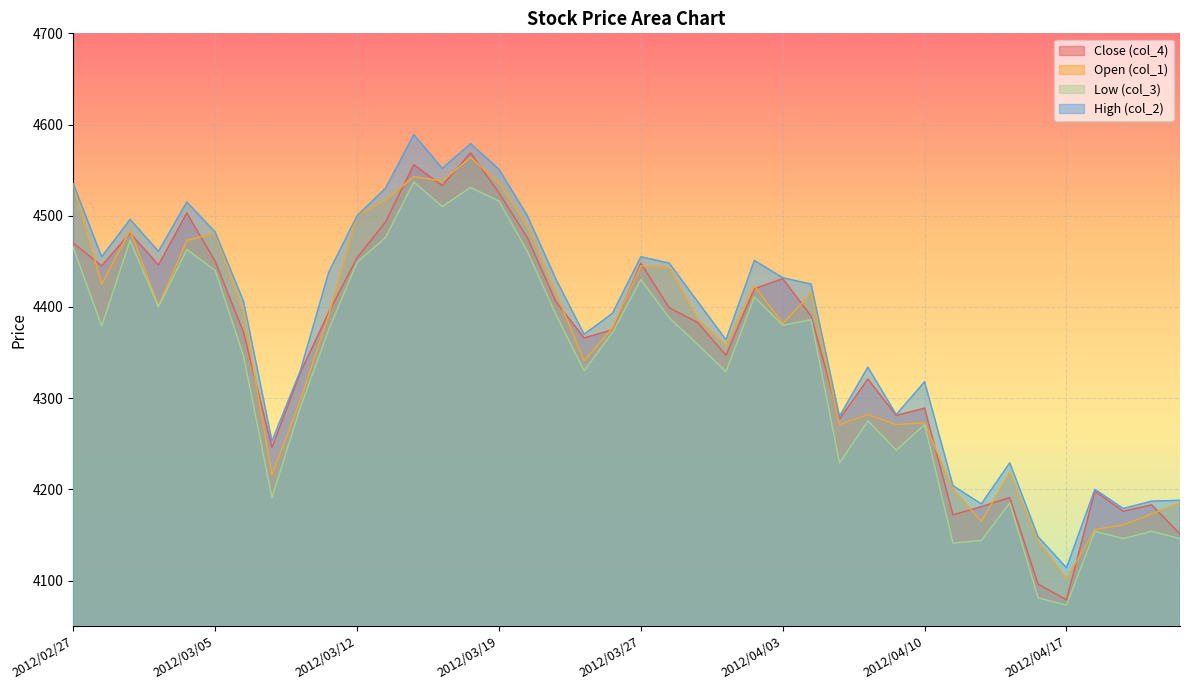

Is it true that col_2 equals 4551 at 2012/03/19?

True